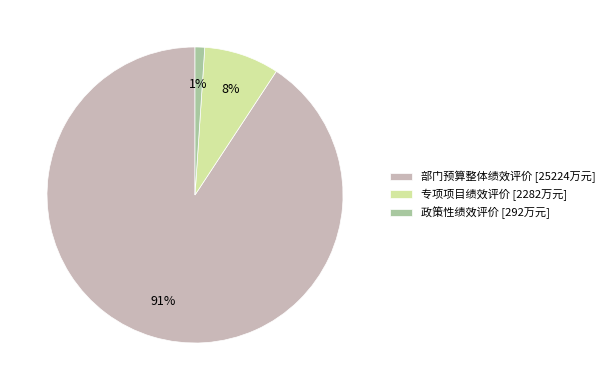

The 部门预算整体绩效评价 slice represents 91% of the pie. True or false?

True